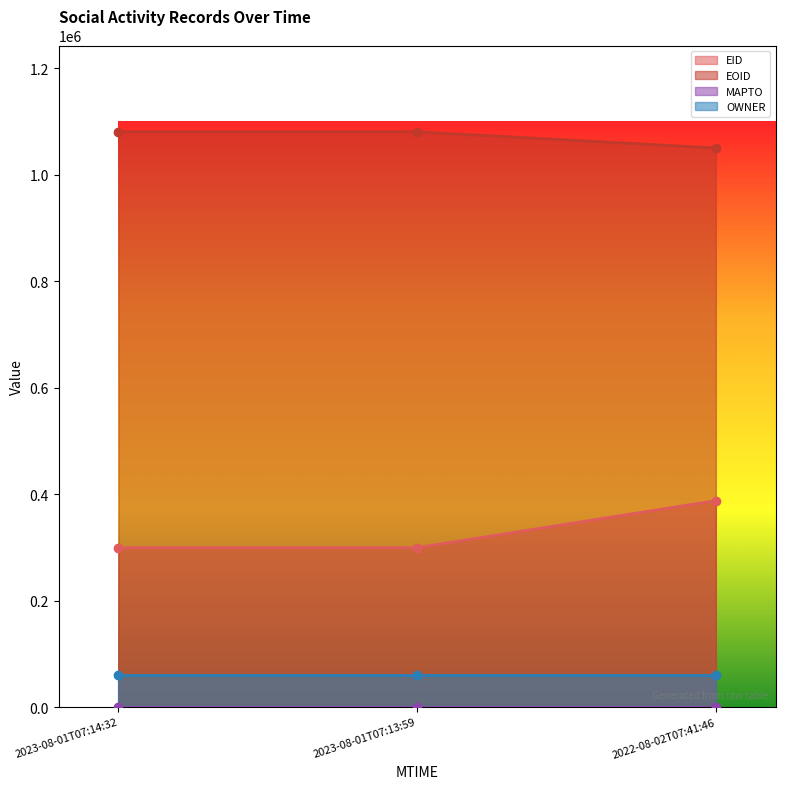

What is the spread (max minus min) of values at 2022-08-02T07:41:46?

662308